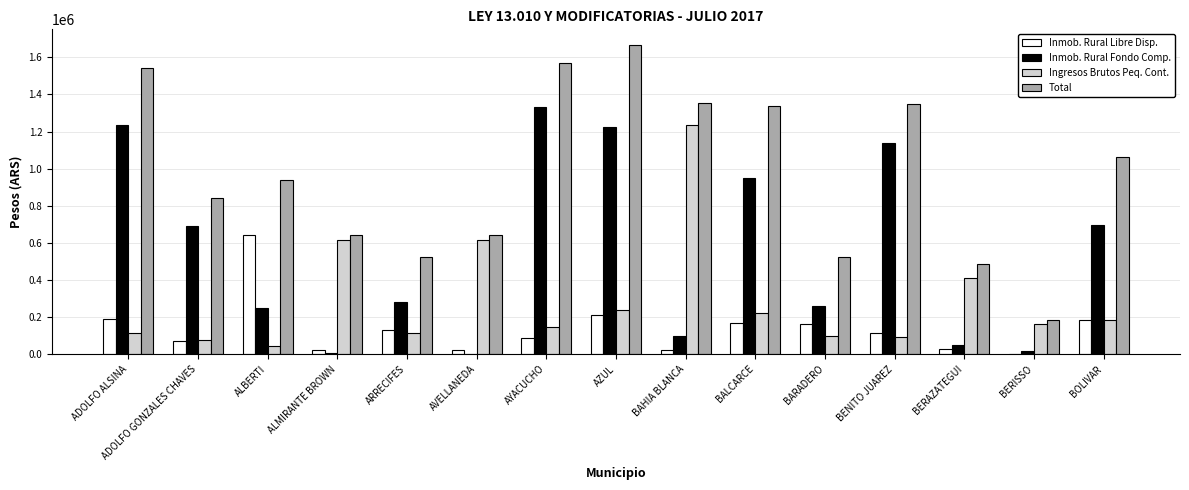

Which category has the highest value across all series?

AZUL